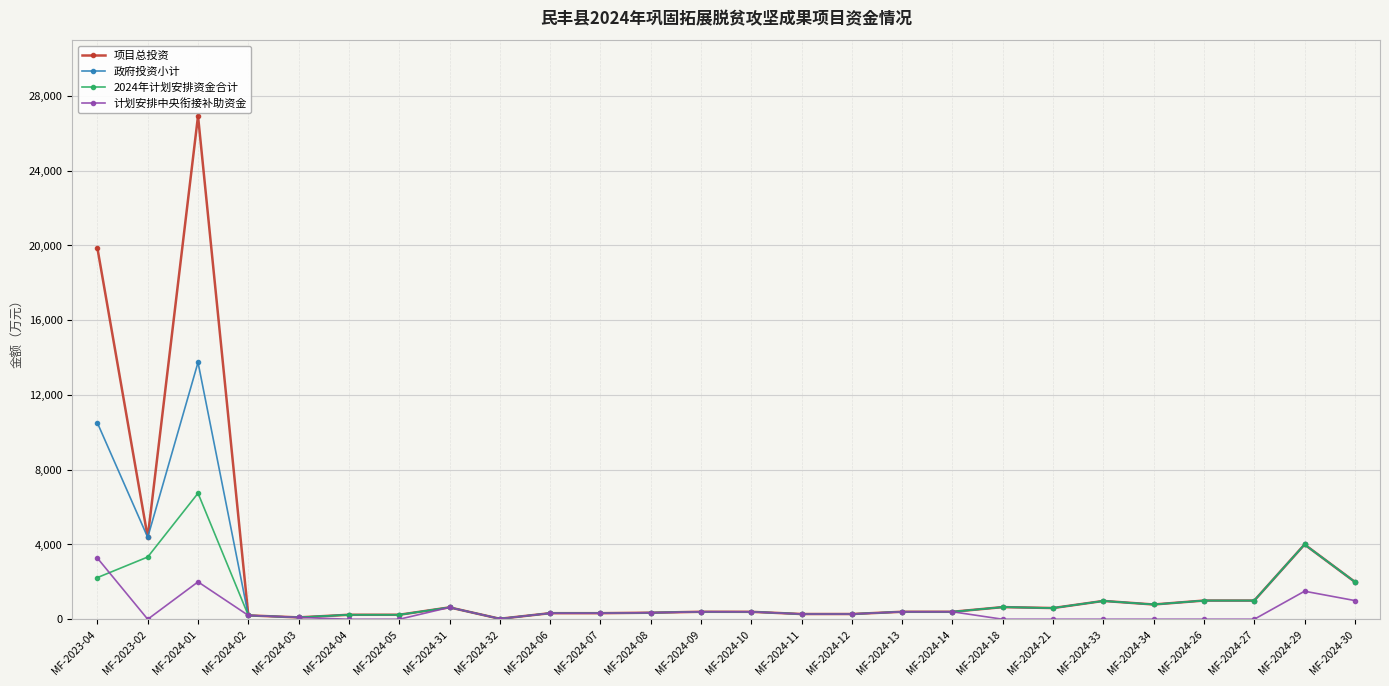

What is the greatest value displayed?

26925.5